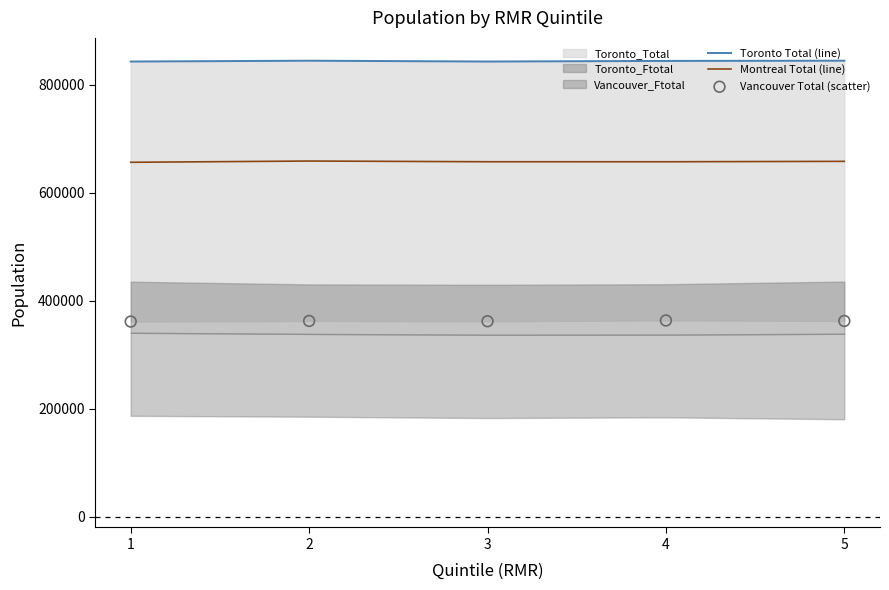

The value of Montreal Total (line) at 3 is 1168546. True or false?

False